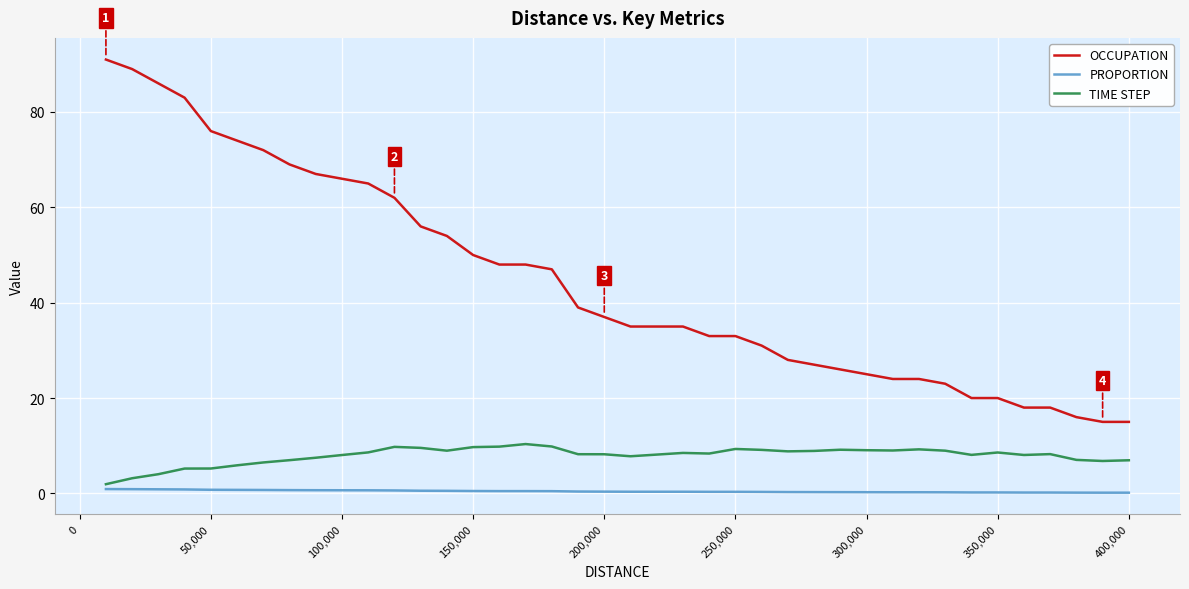

Which series has the widest spread of values?

OCCUPATION